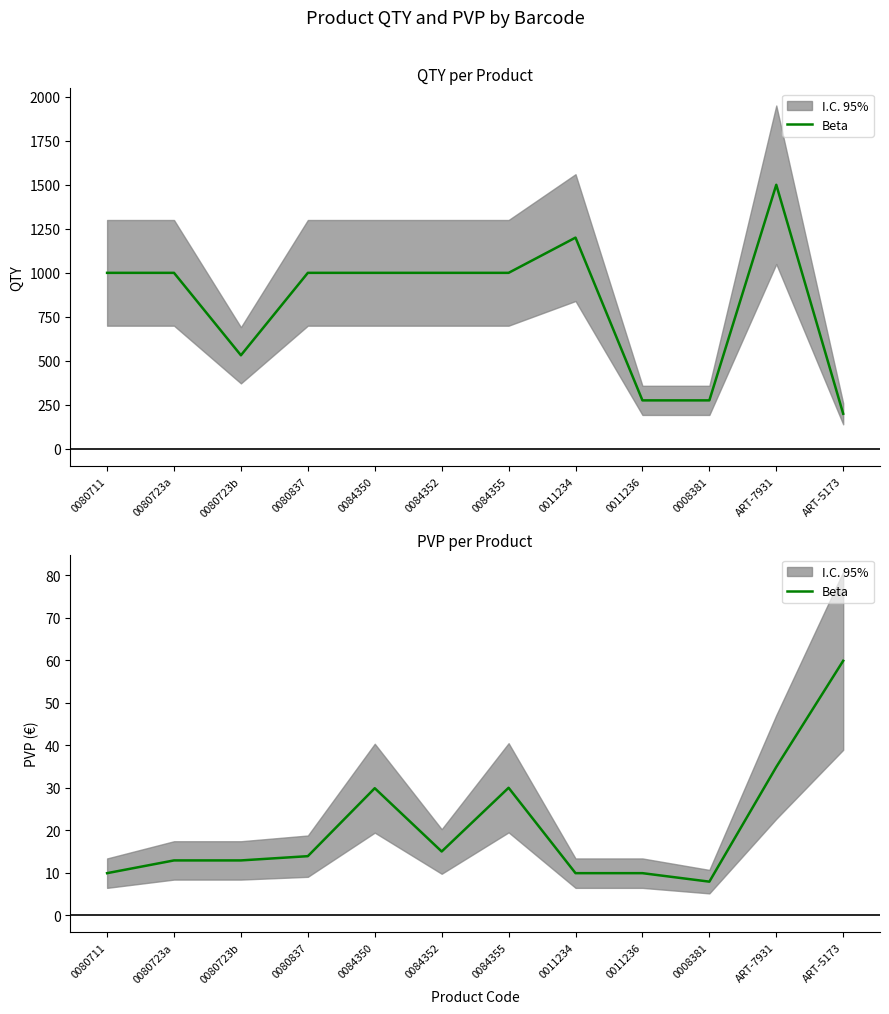

What is the difference between the maximum and minimum values?

52.0